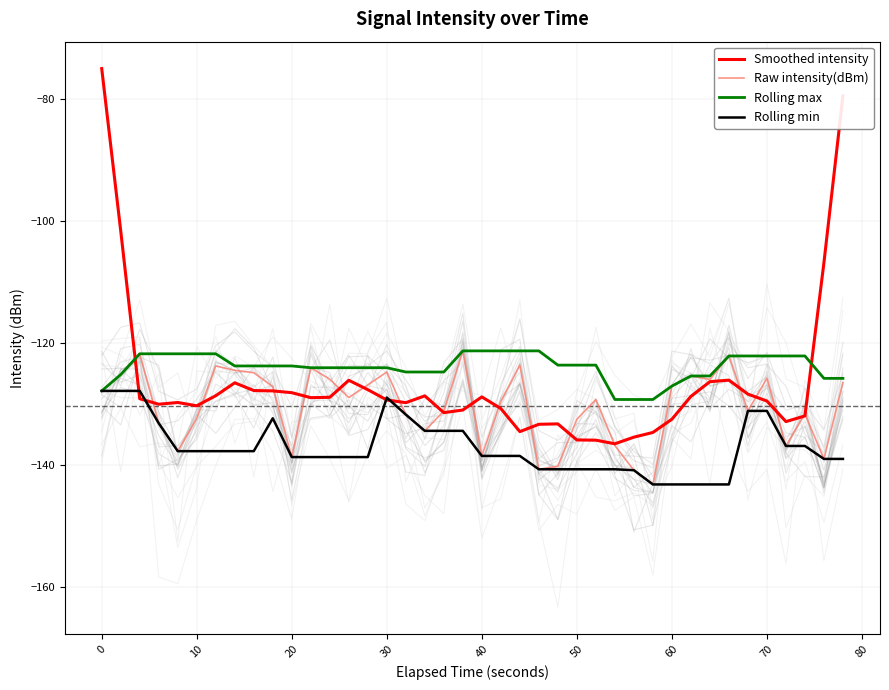

How many series are shown in this chart?

4